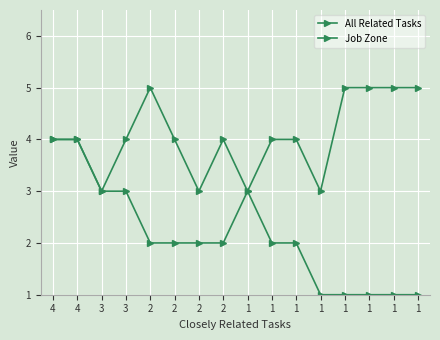

How many lines are shown in the chart?

2